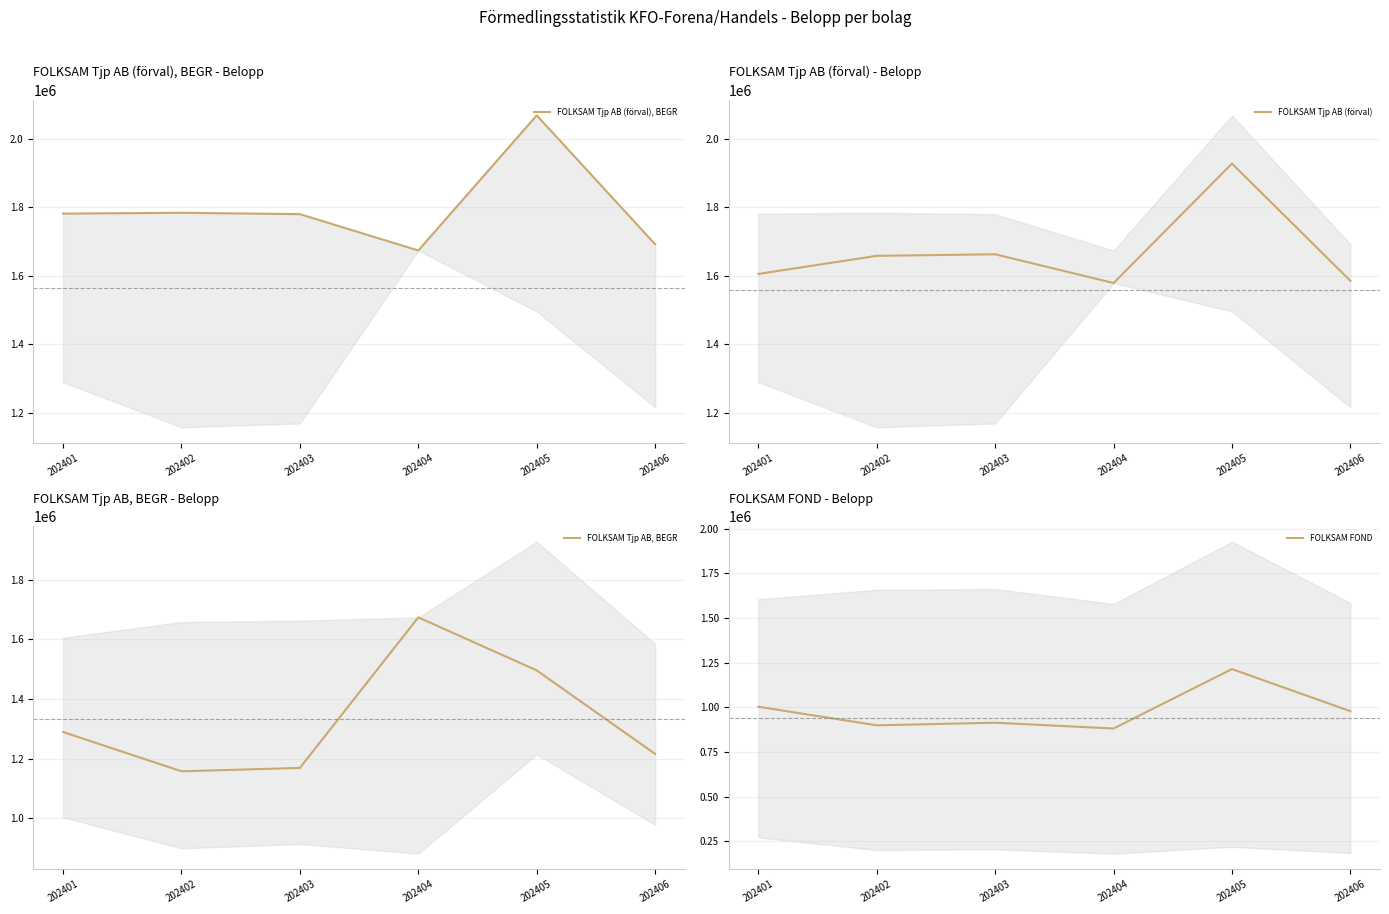

What is the value of the FOLKSAM FOND point at the 2nd from the left?

899657